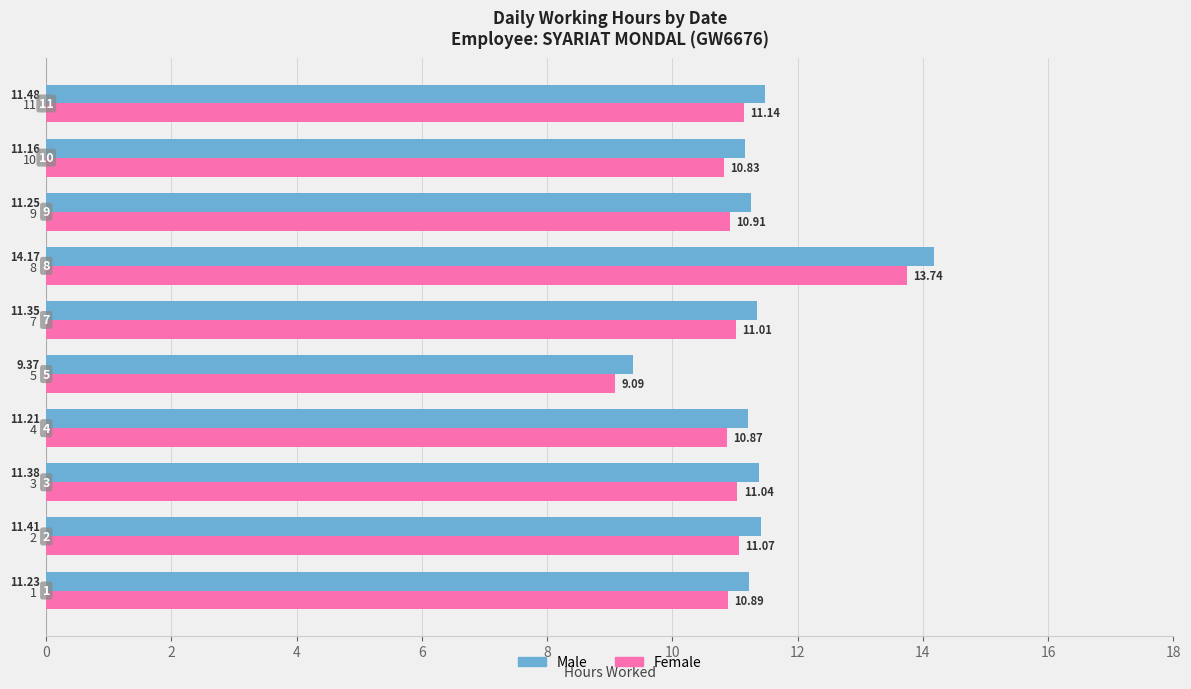

Rank the series by their average value, from highest to lowest.

Male, Female